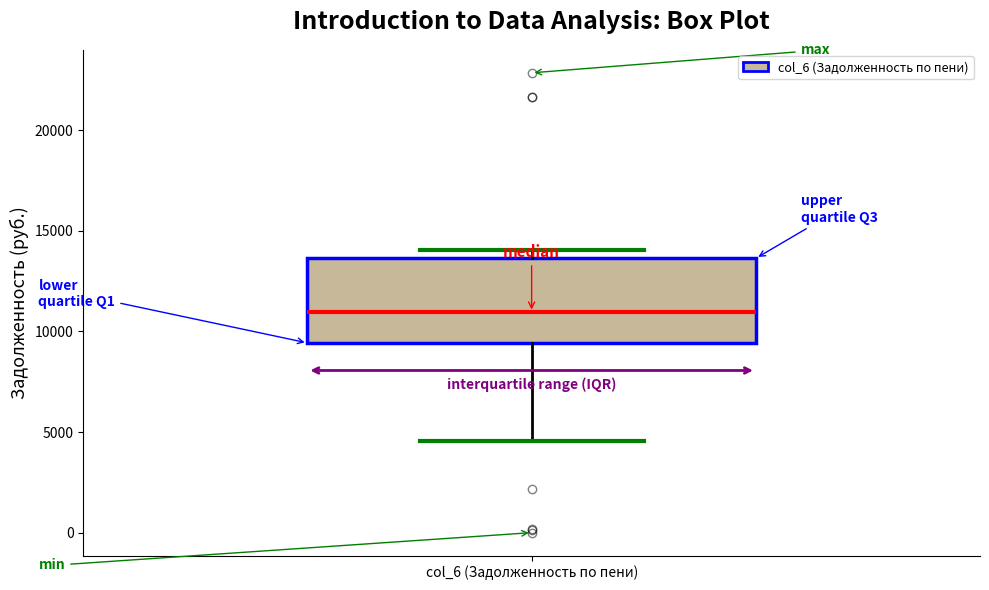

Where does the lower whisker of the box for col_6 (Задолженность по пени) end on the y-axis? The values are not printed on the chart, so give them approximately, as read against the axis.

4500